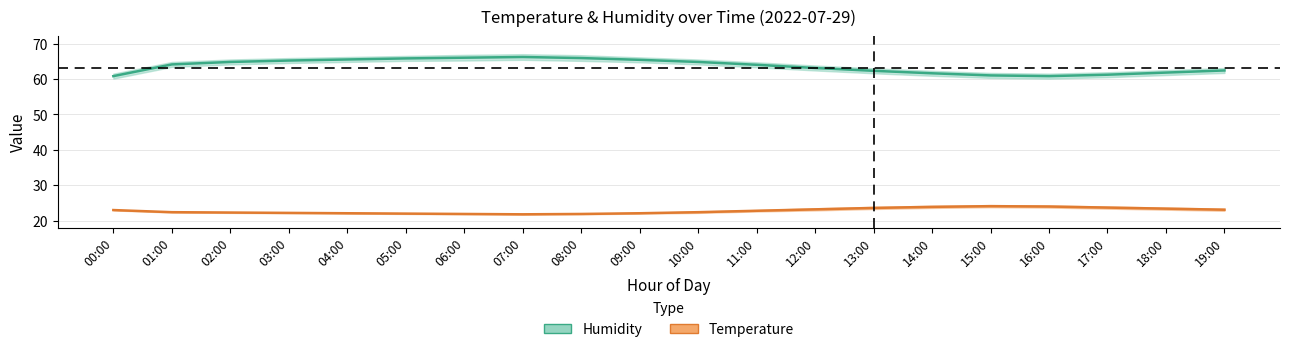

How many interior local peaks does the humidity series have?

1